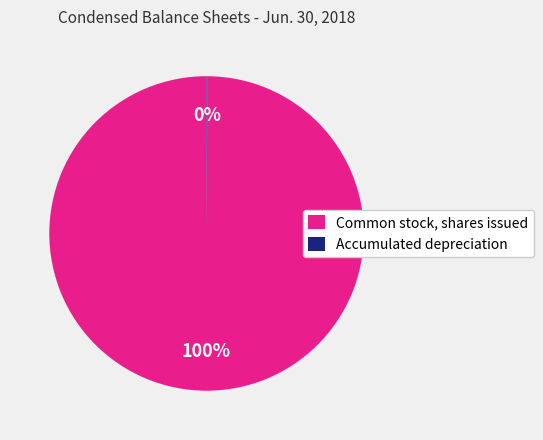

What is the largest slice in the pie chart?

Common stock, shares issued